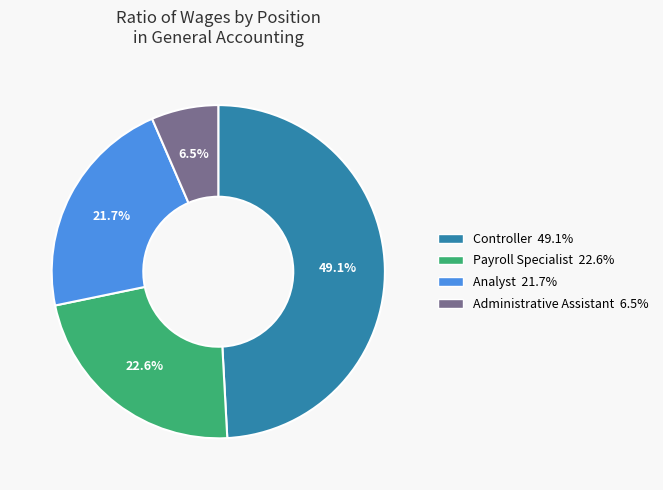

What is the ratio of the value at Analyst to the value at Controller?

0.4